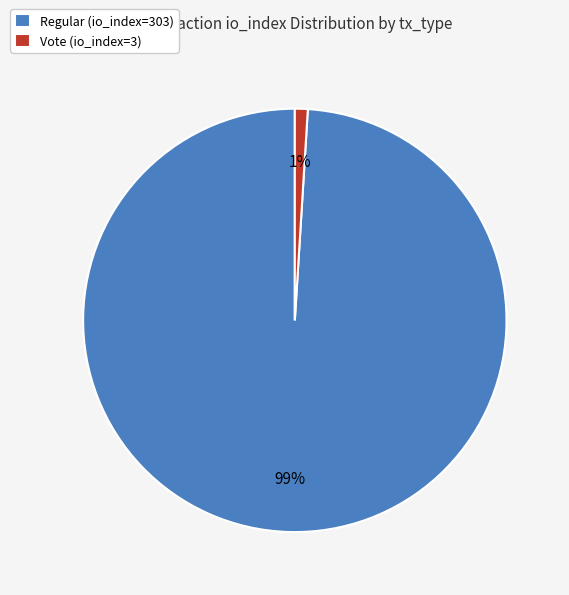

Does Regular (io_index=303) represent more than half of the total?

Yes